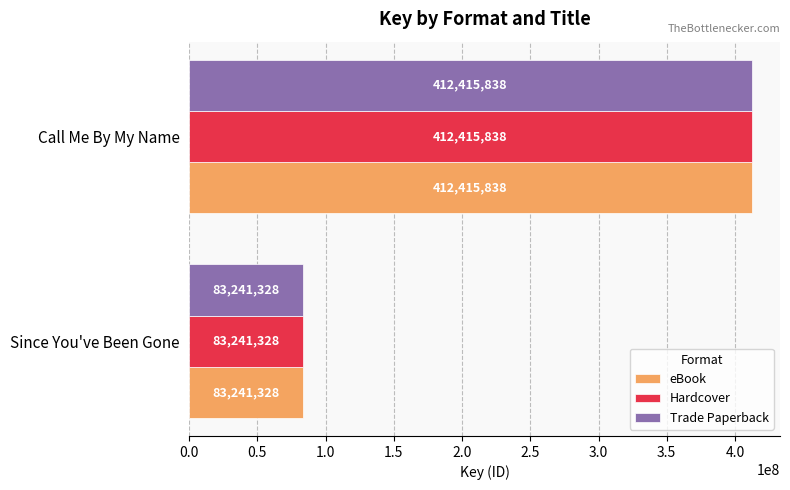

Rank the categories by Hardcover value from lowest to highest.

Since You've Been Gone, Call Me By My Name